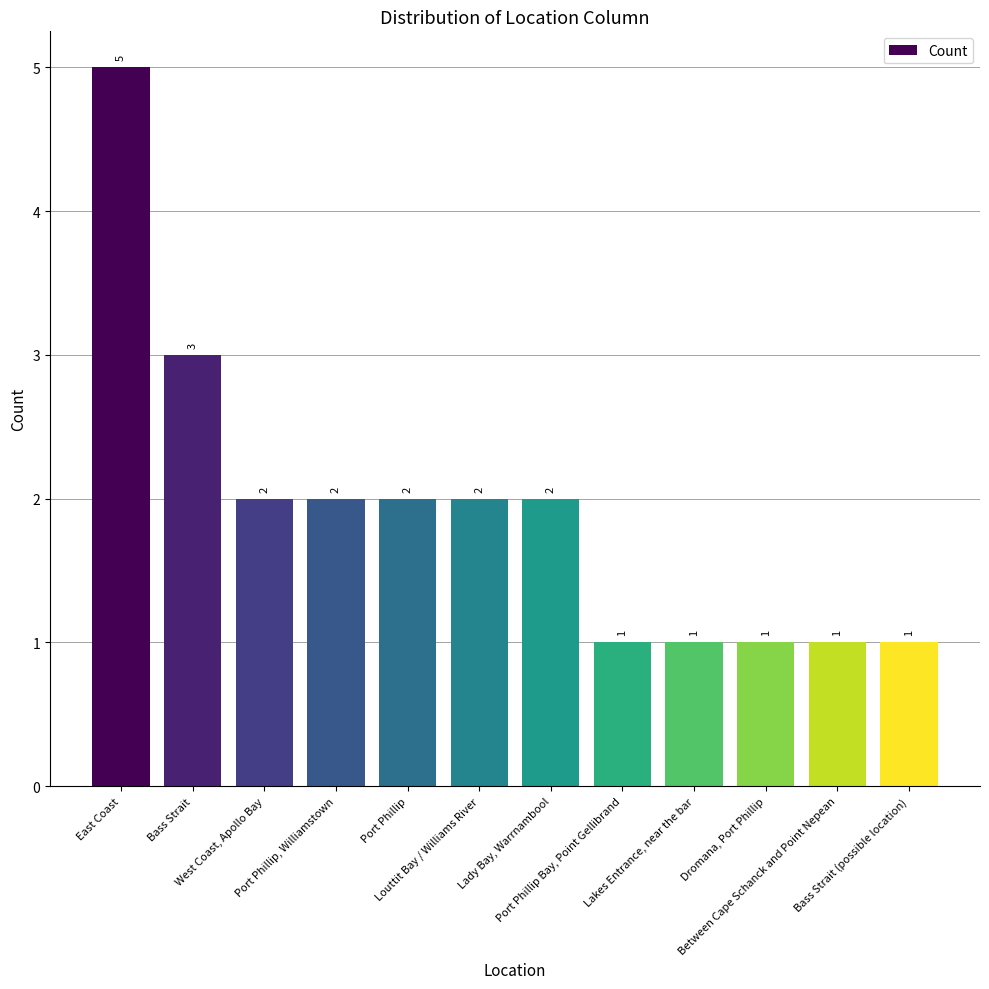

What is the value of the 1st bar from the left?

5